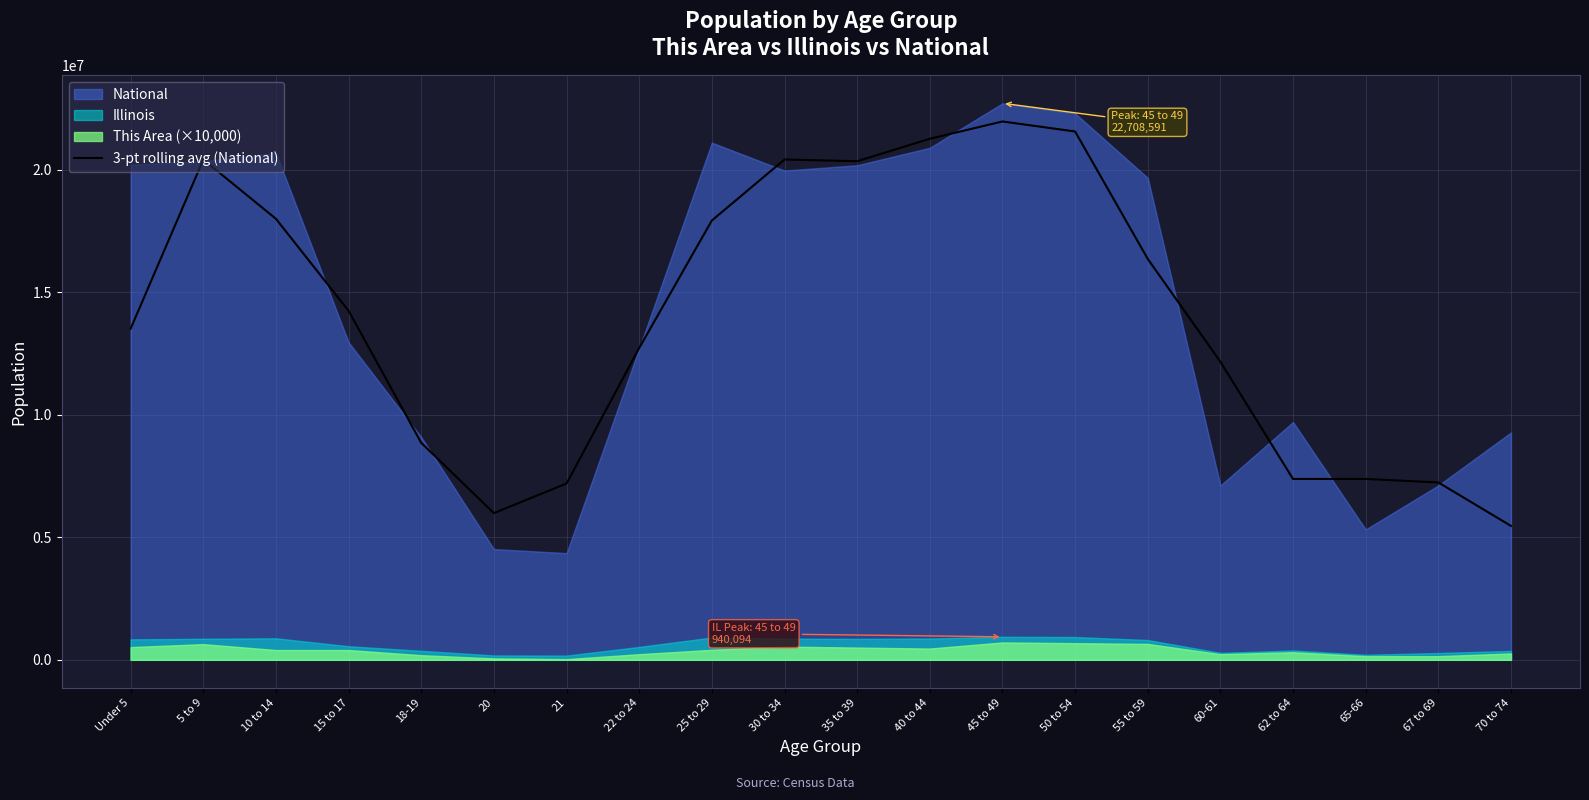

What is the label of the 9th point from the left?

25 to 29